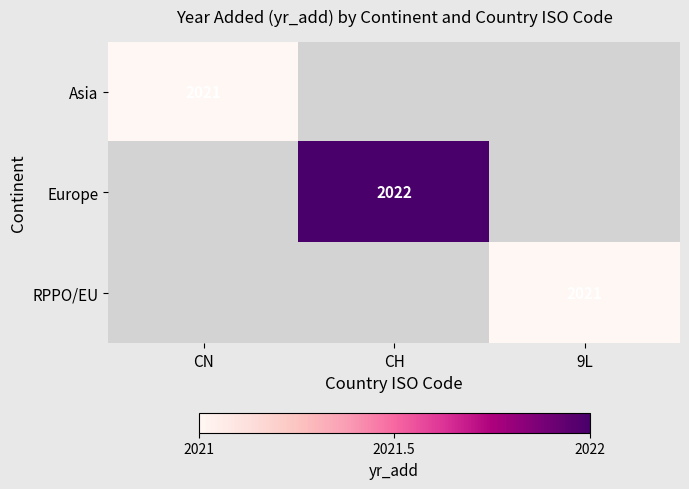

Is the value of Asia at CN greater than the value of Europe at CH?

No